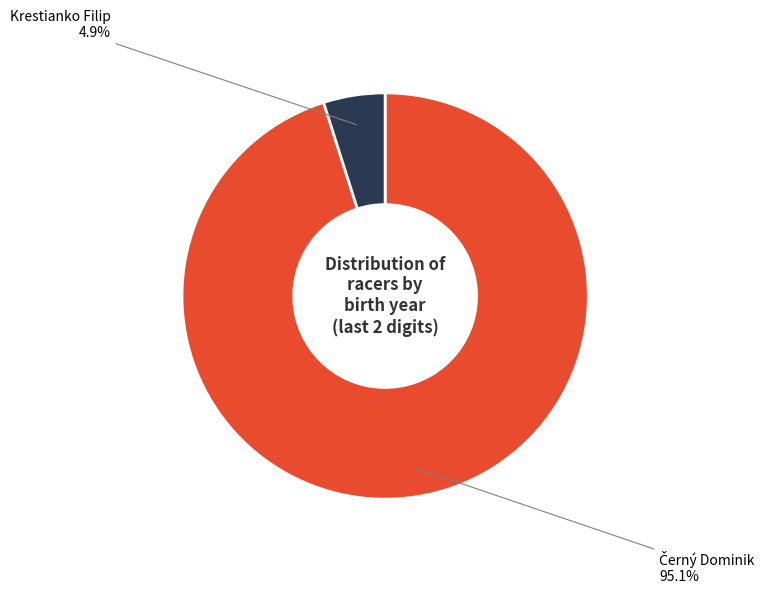

Count the number of slices in the pie.

2